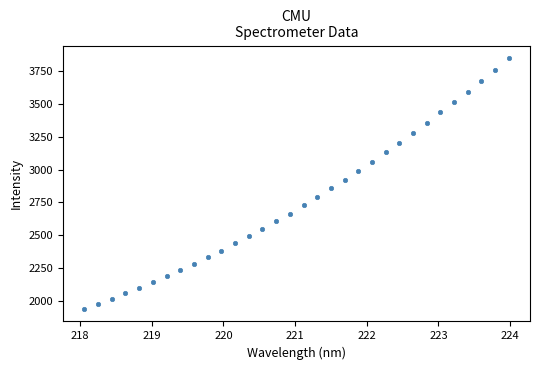

What is the range of Y values (max minus min)?

1915.0